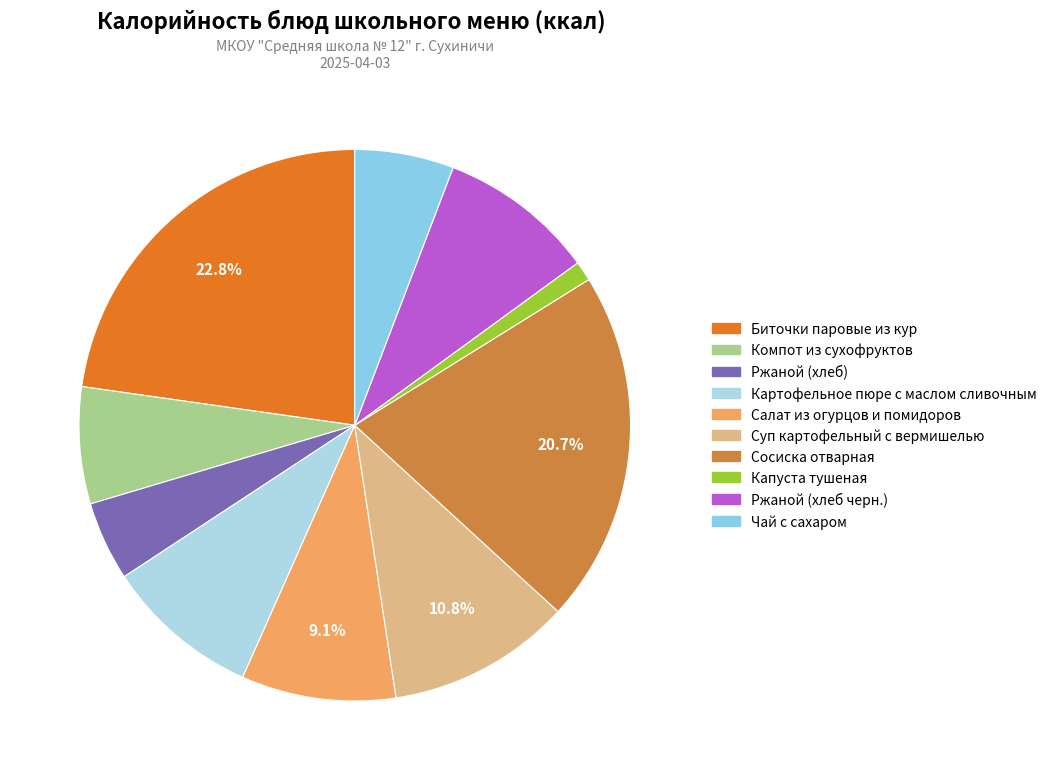

To the nearest percent, what is the difference between the Сосиска отварная and Компот из сухофруктов slice percentages?

14%